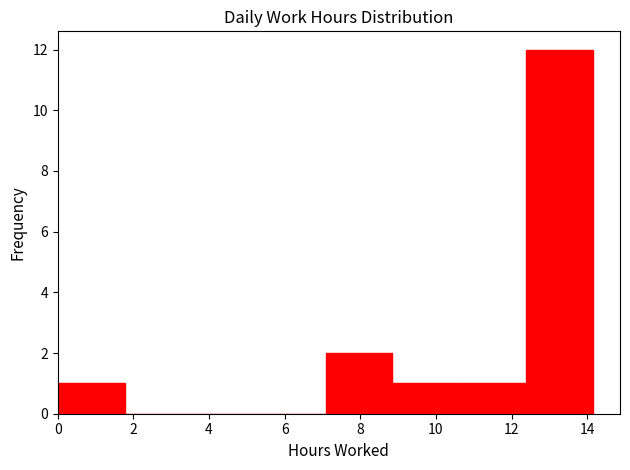

Which range on the x-axis has the tallest bar?

12.4 to 14.2